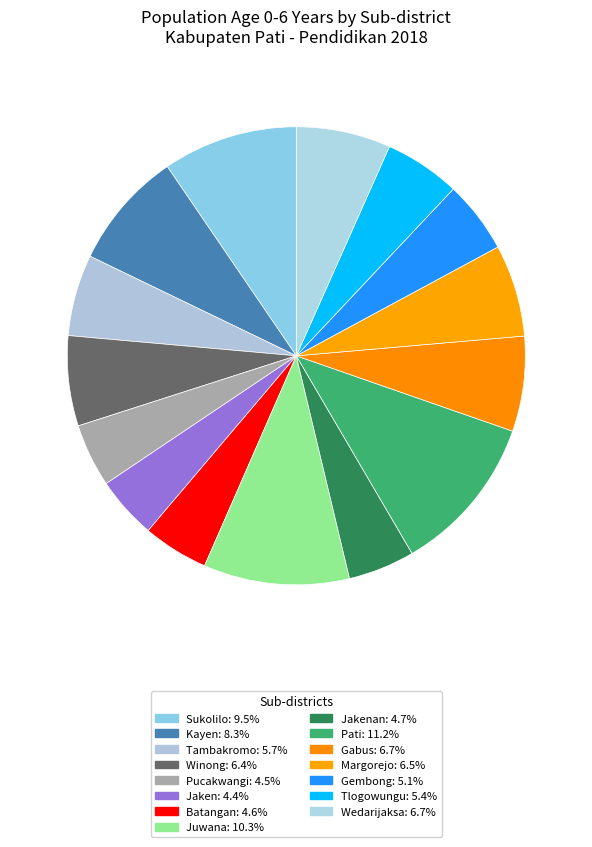

How many segments does this pie chart have?

15